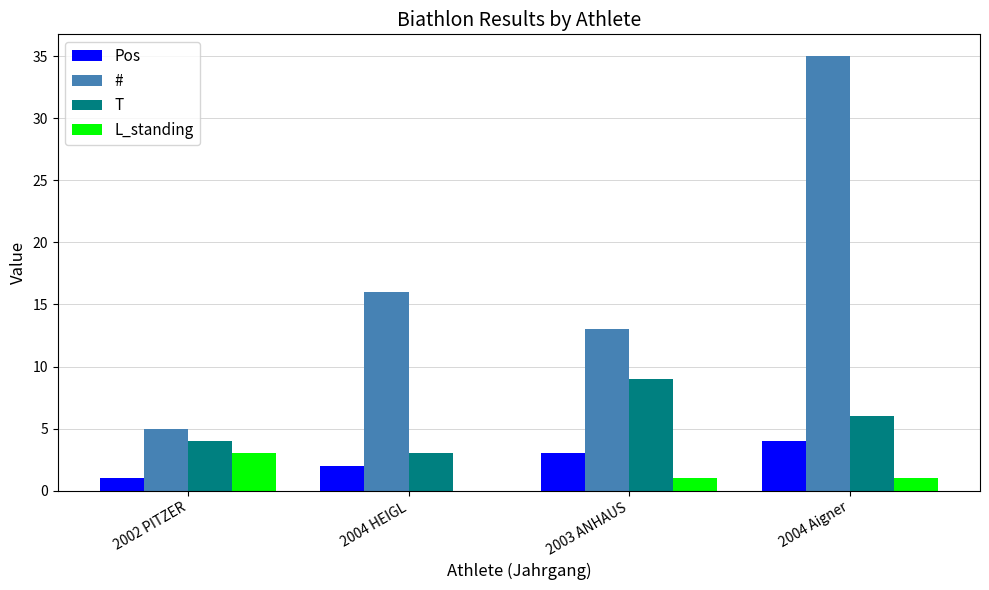

What is the highest value of the Pos series?

4